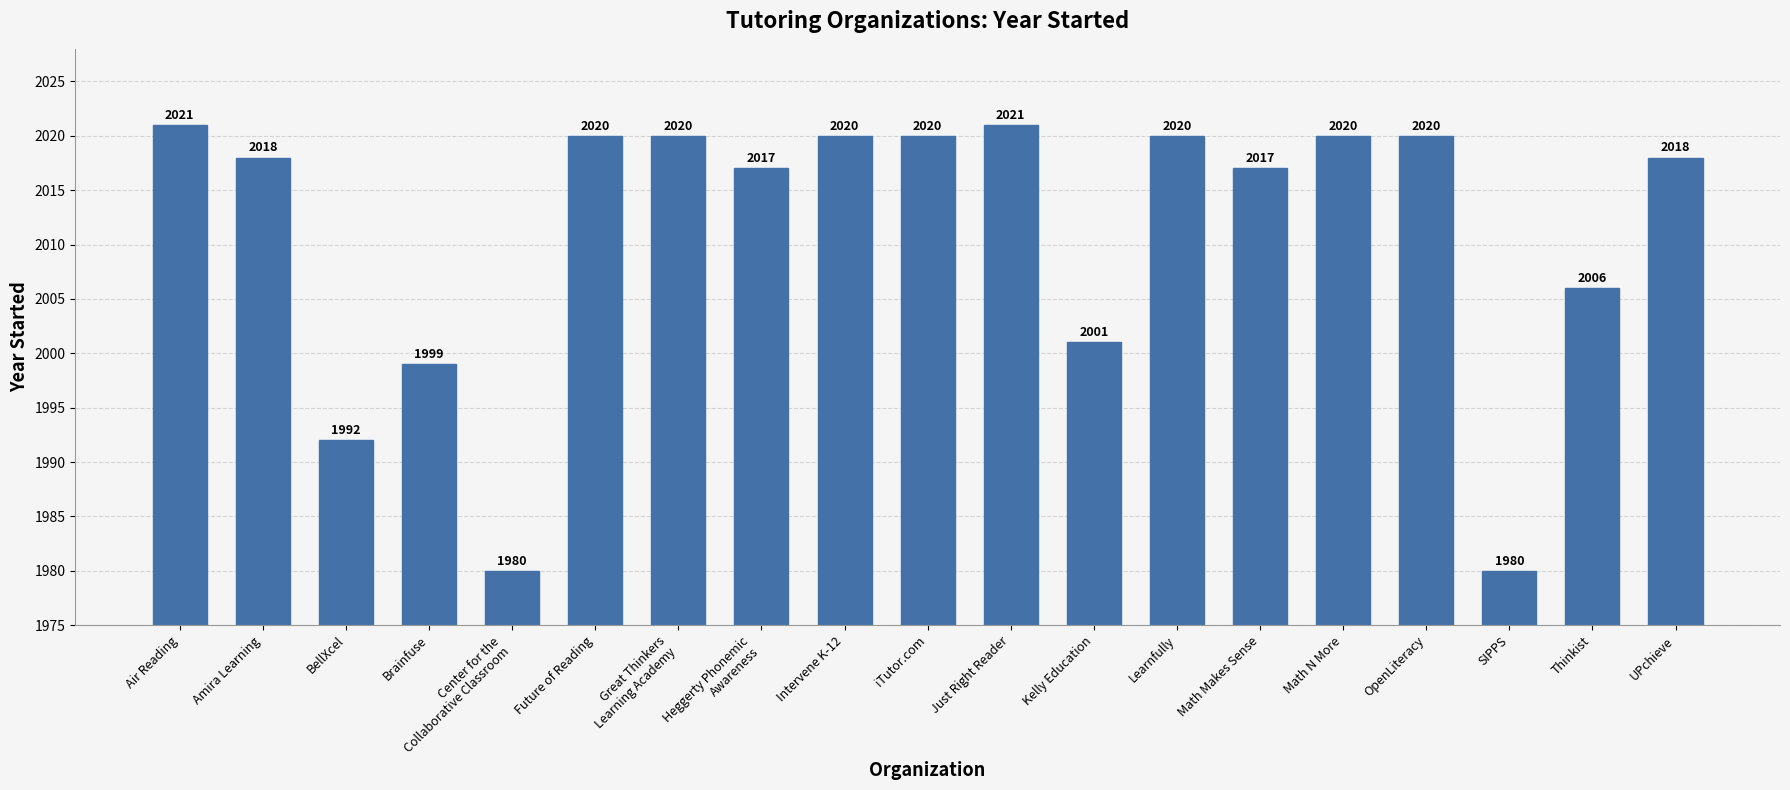

What is the sum of all values?

38210